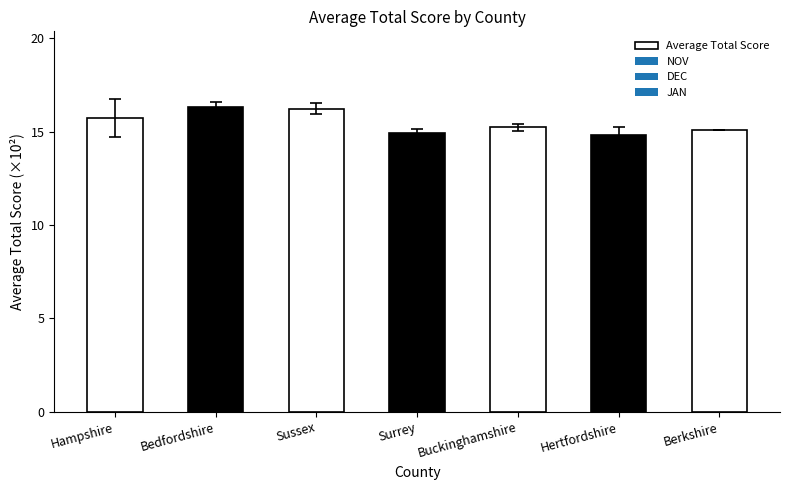

What is the difference between the second highest and minimum values?

142.0